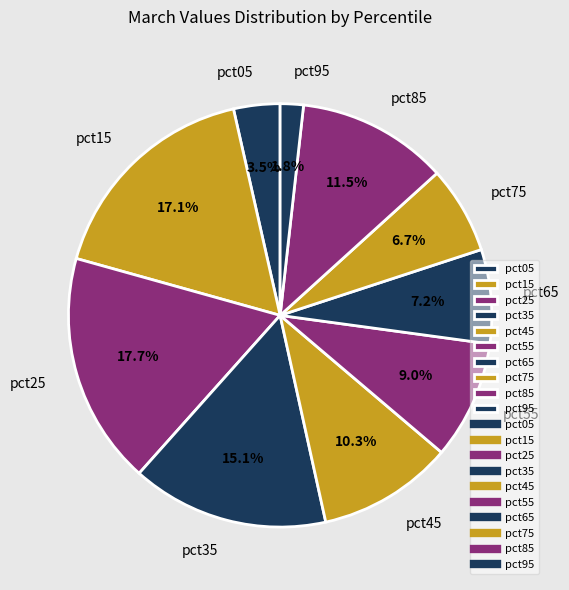

To the nearest percent, what is the combined percentage of pct65 and pct95?

9%